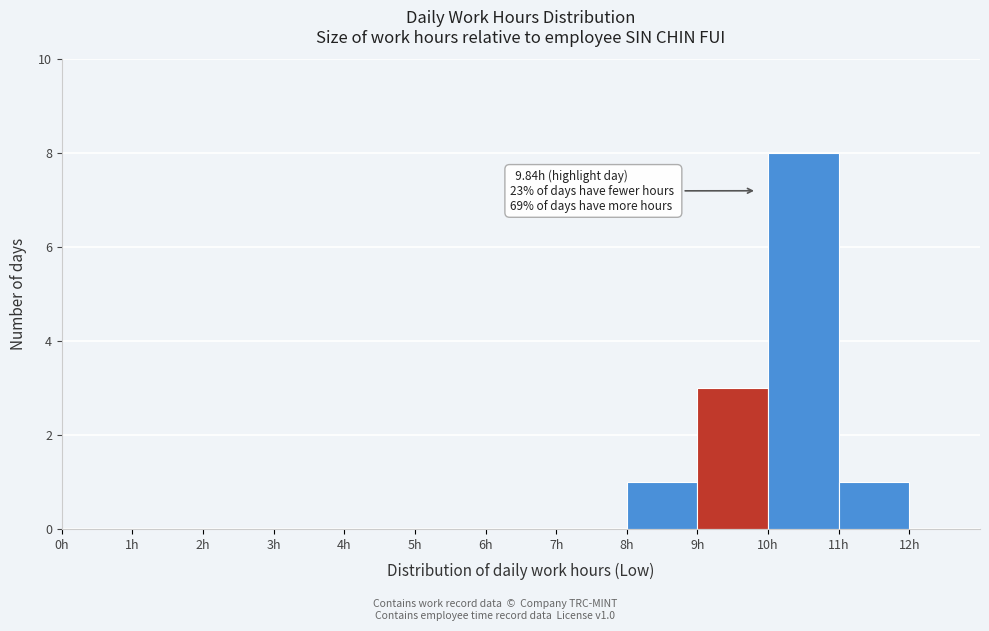

Which range on the x-axis has the tallest bar?

10 to 11